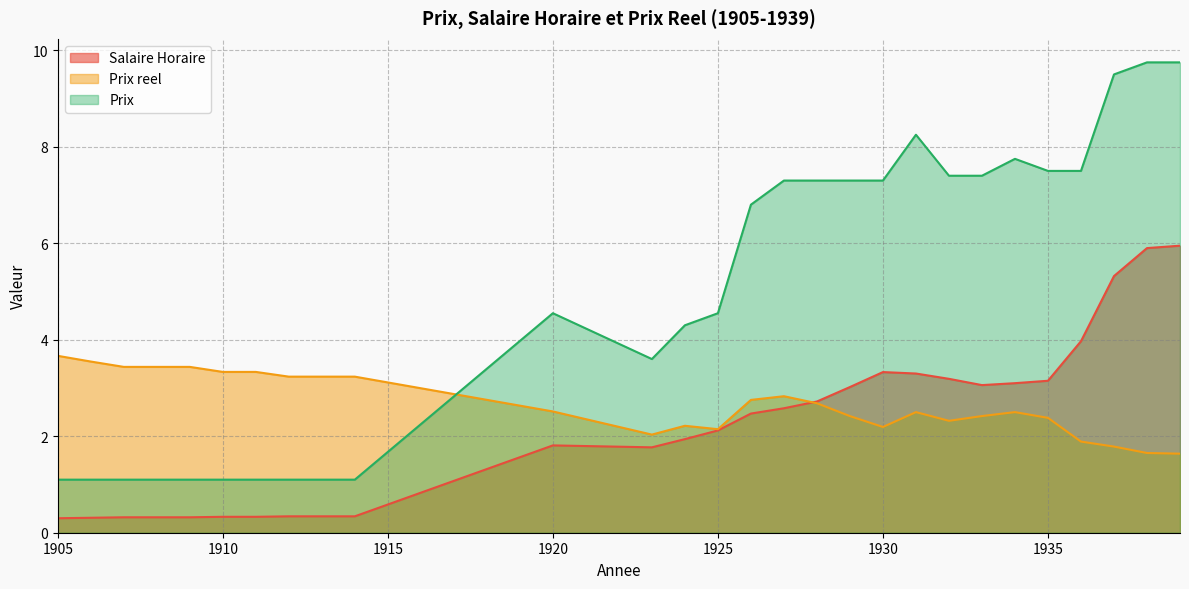

What is the value of the Salaire Horaire point at the 4th from the left?

0.3